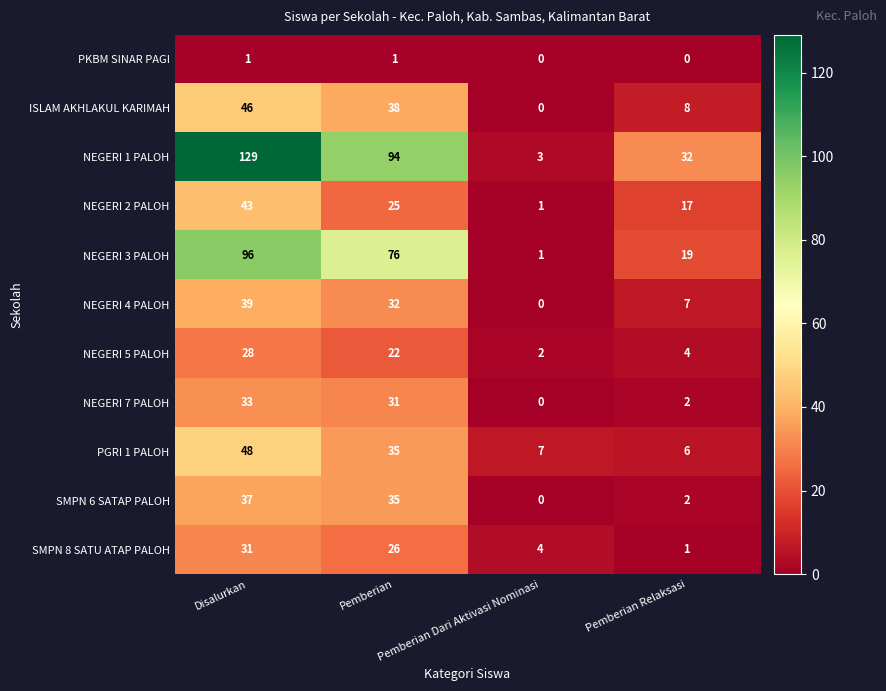

Rank the series by their maximum value, from lowest to highest.

PKBM SINAR PAGI, NEGERI 5 PALOH, SMPN 8 SATU ATAP PALOH, NEGERI 7 PALOH, SMPN 6 SATAP PALOH, NEGERI 4 PALOH, NEGERI 2 PALOH, ISLAM AKHLAKUL KARIMAH, PGRI 1 PALOH, NEGERI 3 PALOH, NEGERI 1 PALOH